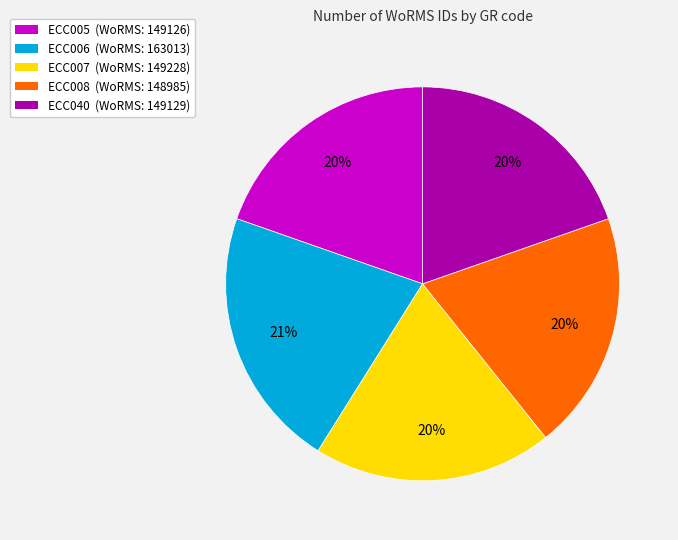

The ECC040 slice represents 20% of the pie. True or false?

True